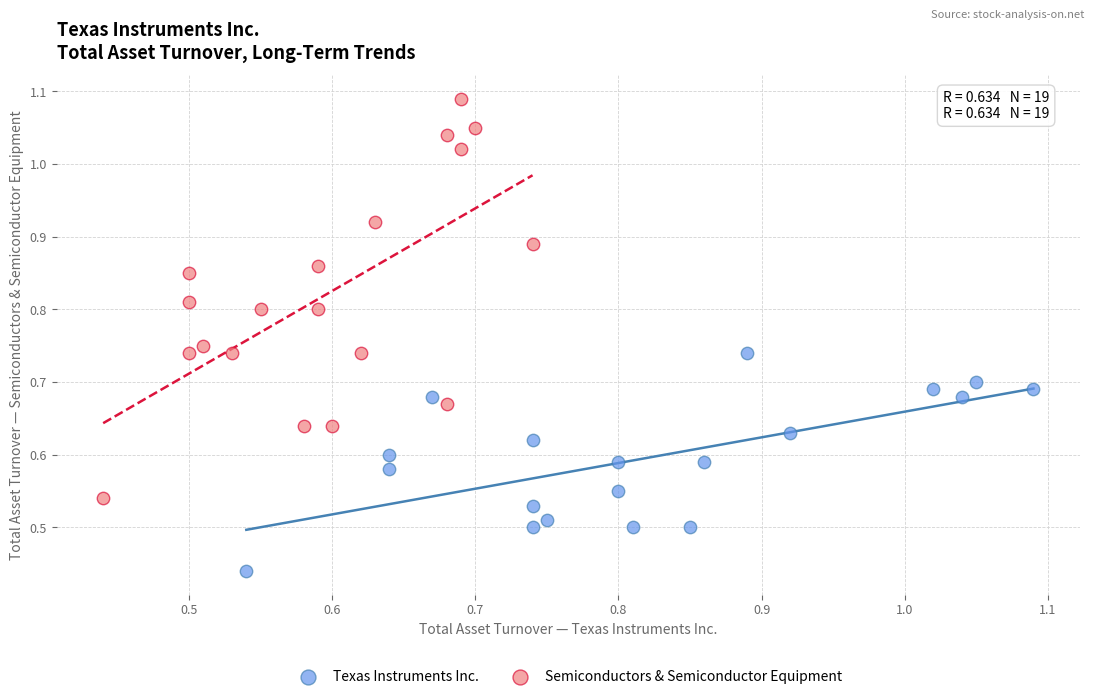

Which series has the largest Y range (max minus min)?

Semiconductors & Semiconductor Equipment